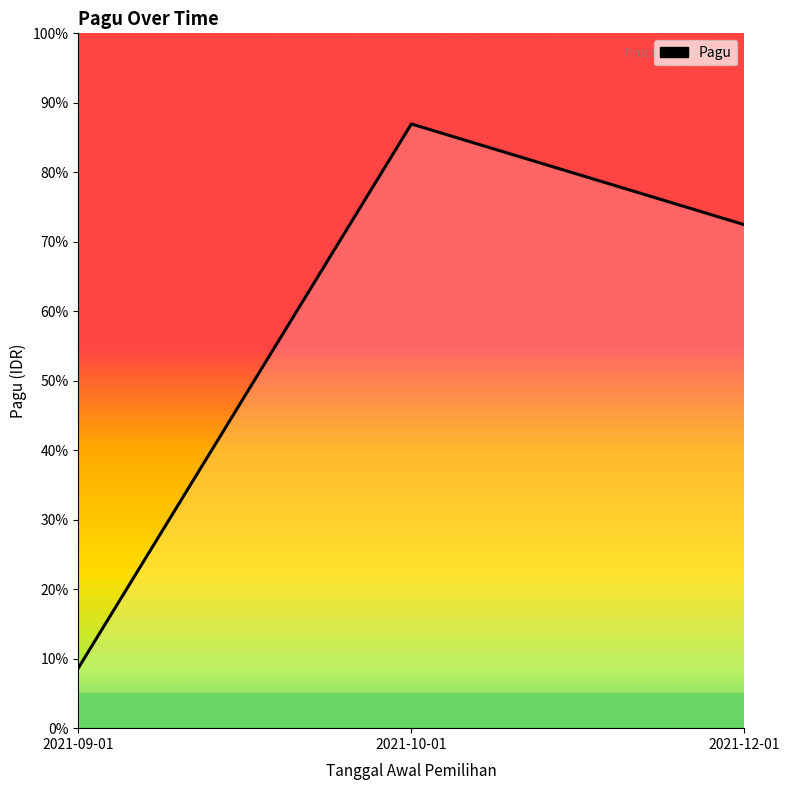

What is the sum of the values at 2021-12-01 and 2021-09-01?

0.8